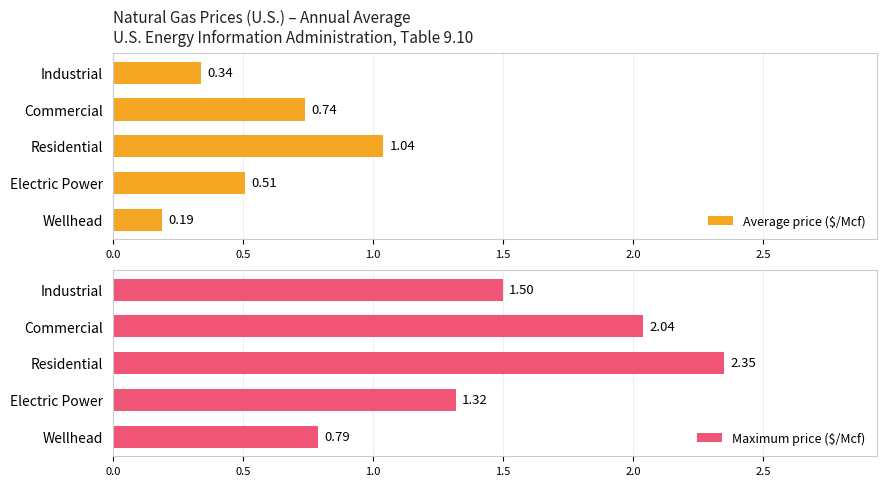

How many bars are there in each group?

2